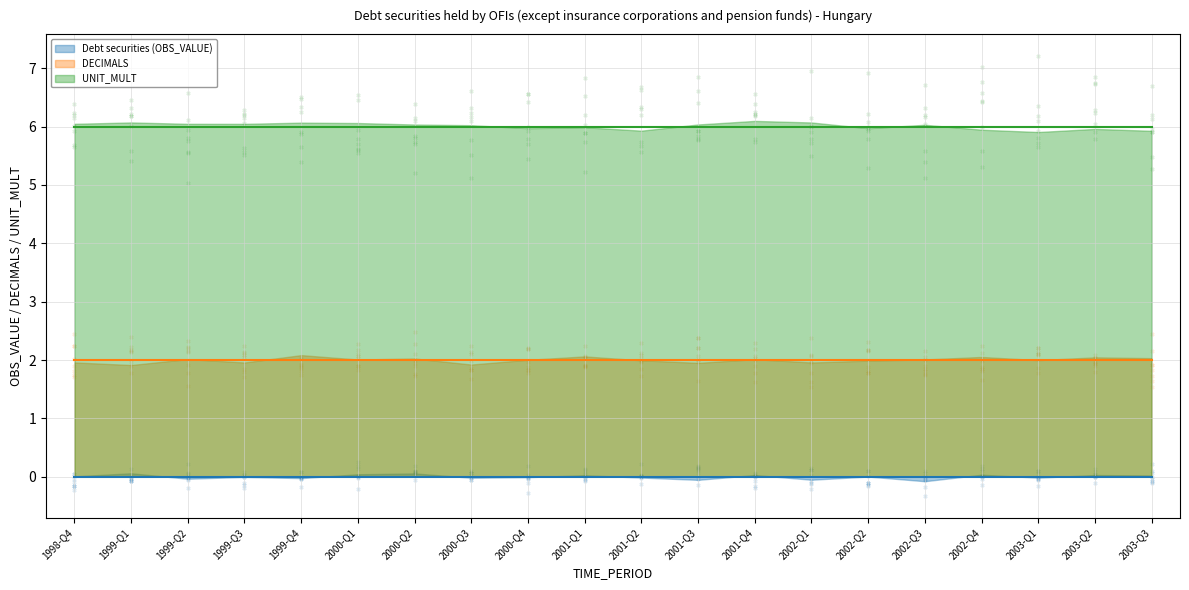

Which series has the largest Y range (max minus min)?

Debt securities (OBS_VALUE) (line)